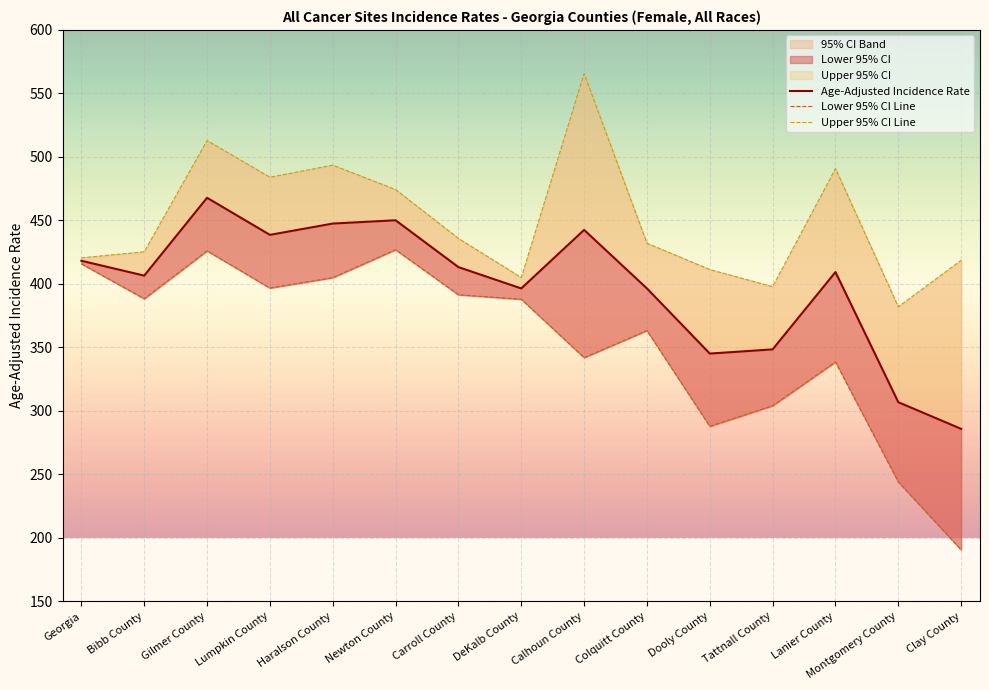

In Lower 95% CI Line, how many points are lower than both neighbors (excluding endpoints)?

4